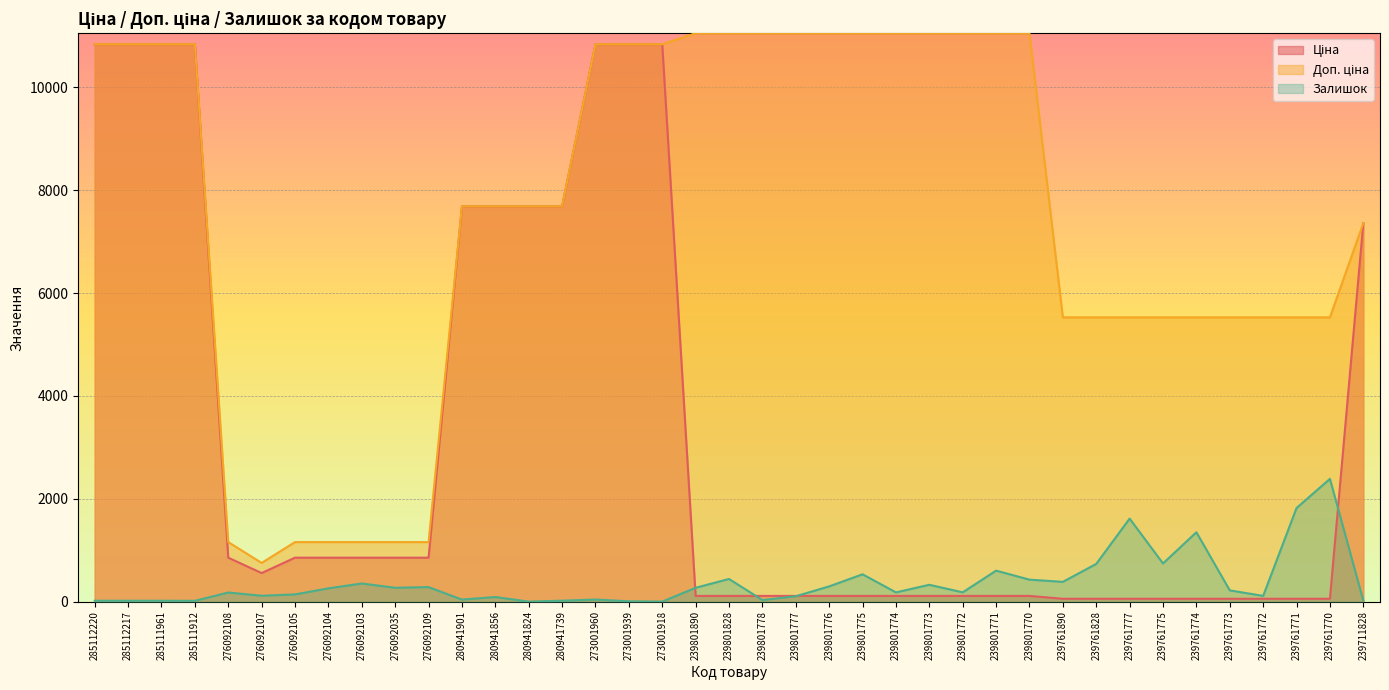

Which series has the largest range (max minus min)?

Ціна